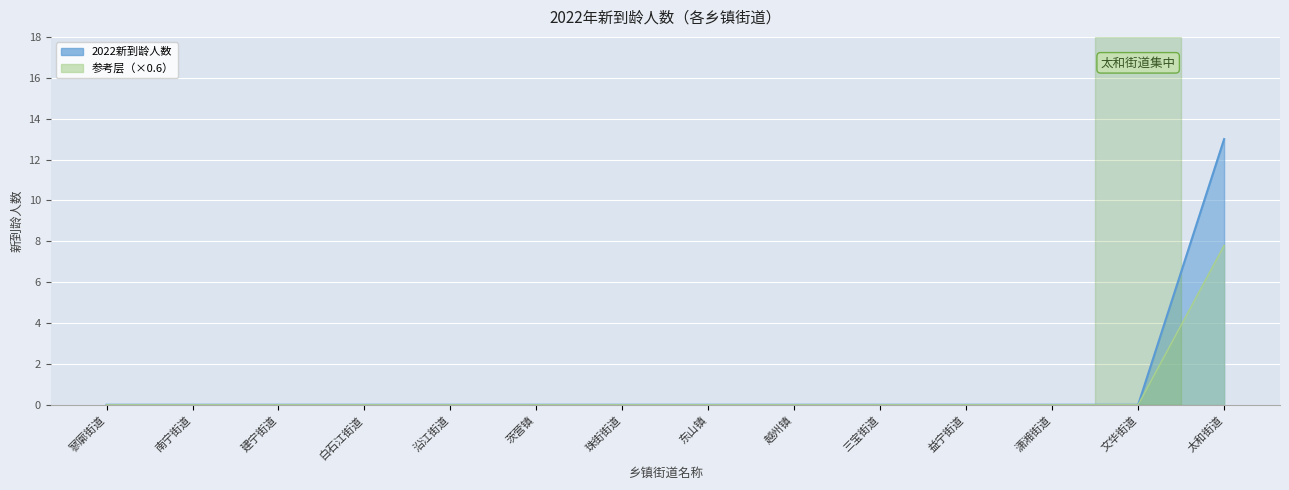

Is it true that the value at 潇湘街道 is 0?

True